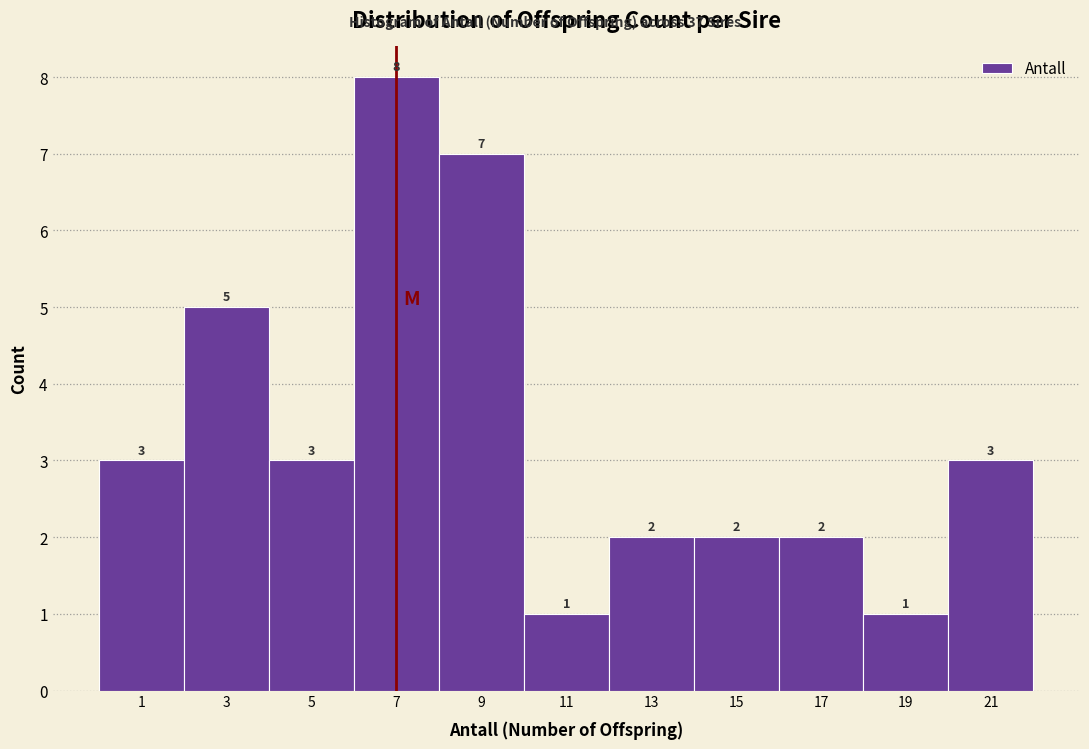

How tall is the bar that spans 18 to 20 on the x-axis?

1